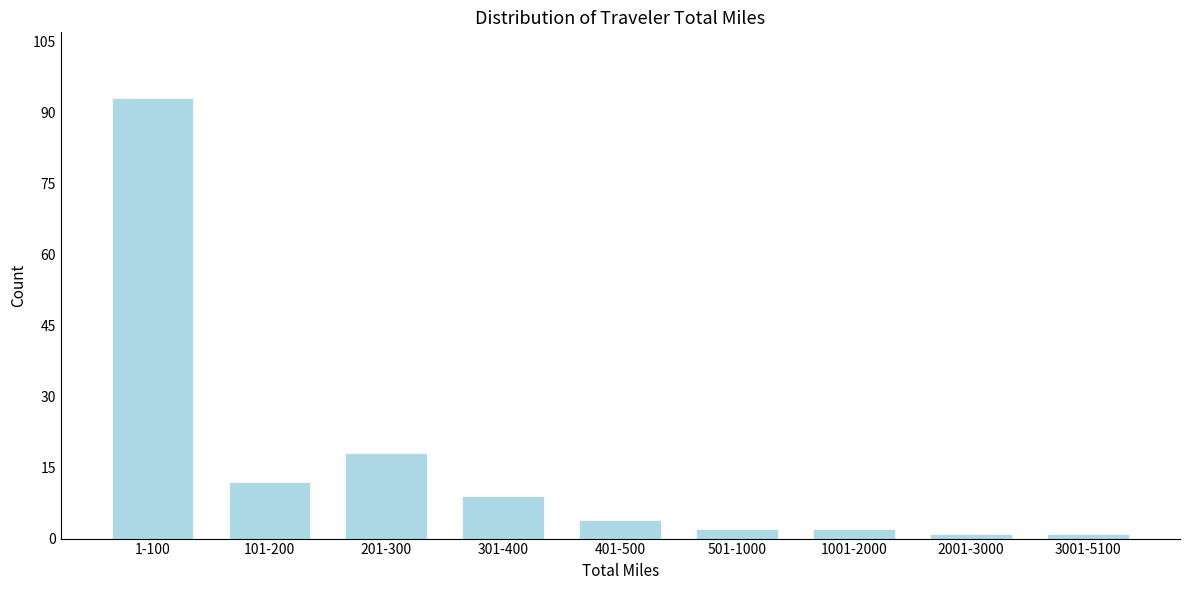

Reading left to right, transcribe all the data shown in this chart.

93	12	18	9	4	2	2	1	1